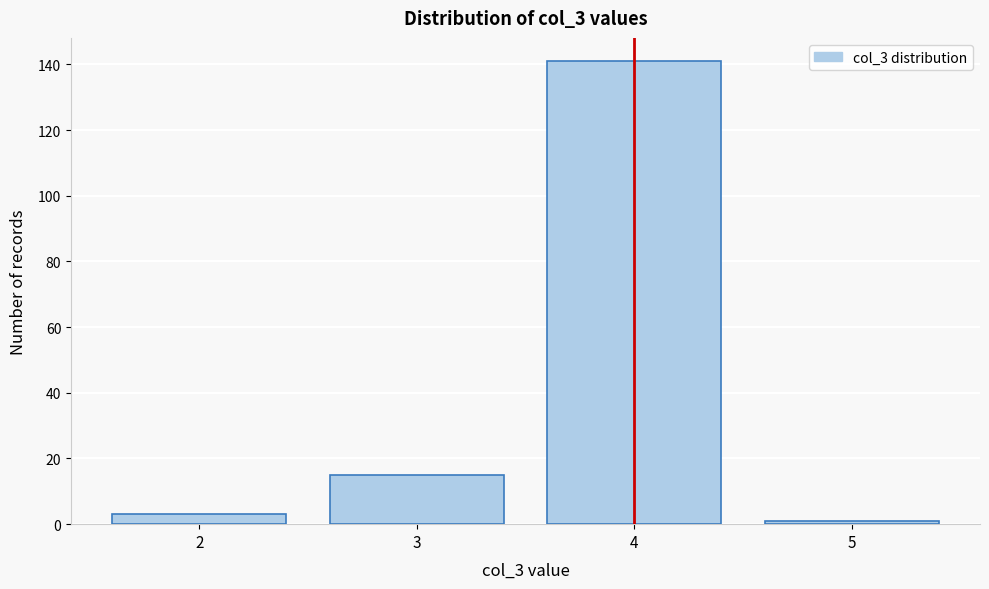

Reading left to right, what are all the values shown in this chart?

3	15	141	1